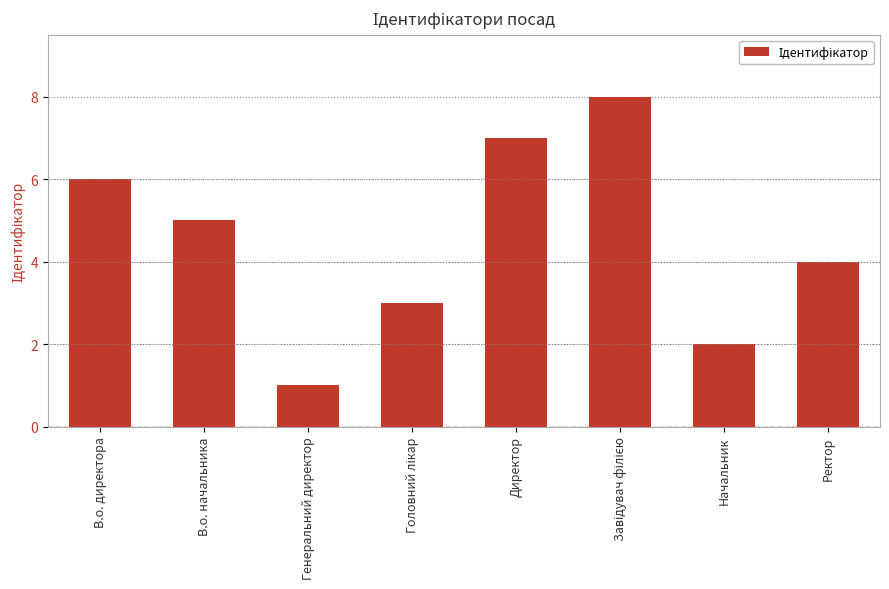

Is it true that the value at Генеральний директор is 1?

True